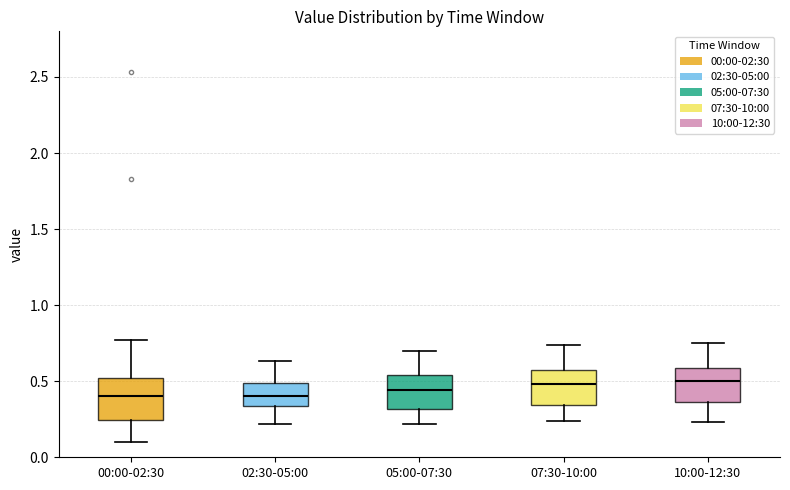

Reading left to right, transcribe this box plot: for each box, give where its median line is, the range the box spans, and where its two whiskers end, as read against the y-axis. The values are not printed on the chart, so give them approximately, as read against the axis.

00:00-02:30: median 0.40, box 0.25 to 0.50, whiskers 0.10 to 0.75
02:30-05:00: median 0.40, box 0.35 to 0.50, whiskers 0.20 to 0.65
05:00-07:30: median 0.45, box 0.30 to 0.55, whiskers 0.20 to 0.70
07:30-10:00: median 0.50, box 0.35 to 0.60, whiskers 0.25 to 0.75
10:00-12:30: median 0.50, box 0.35 to 0.60, whiskers 0.25 to 0.75